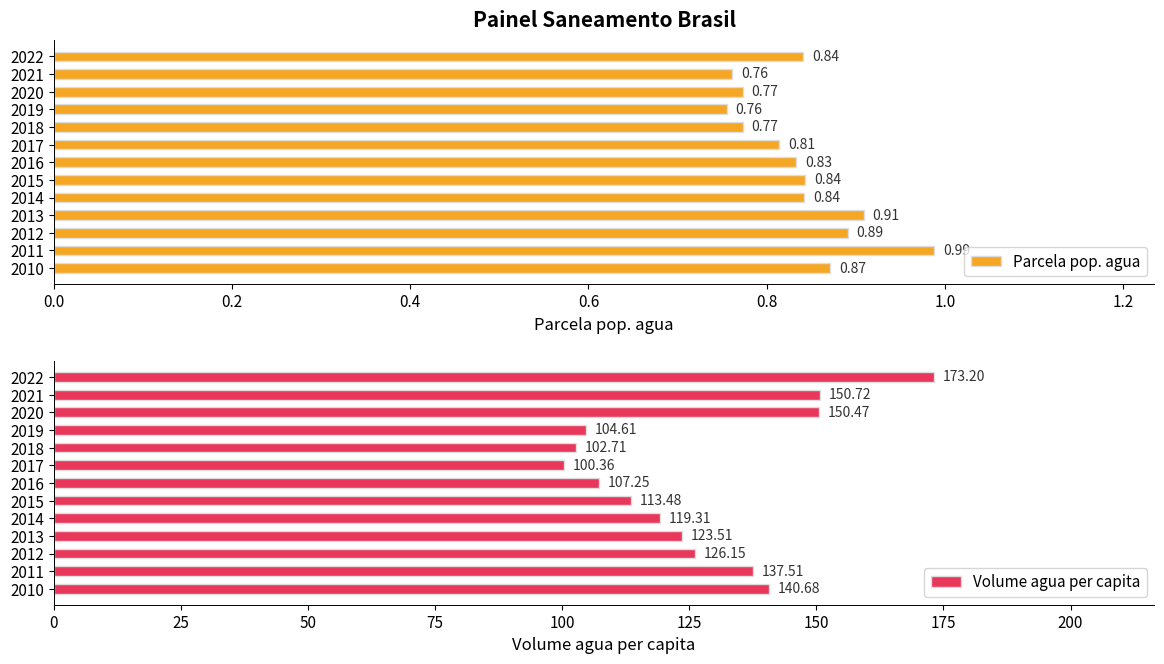

How many bars are there in each group?

2